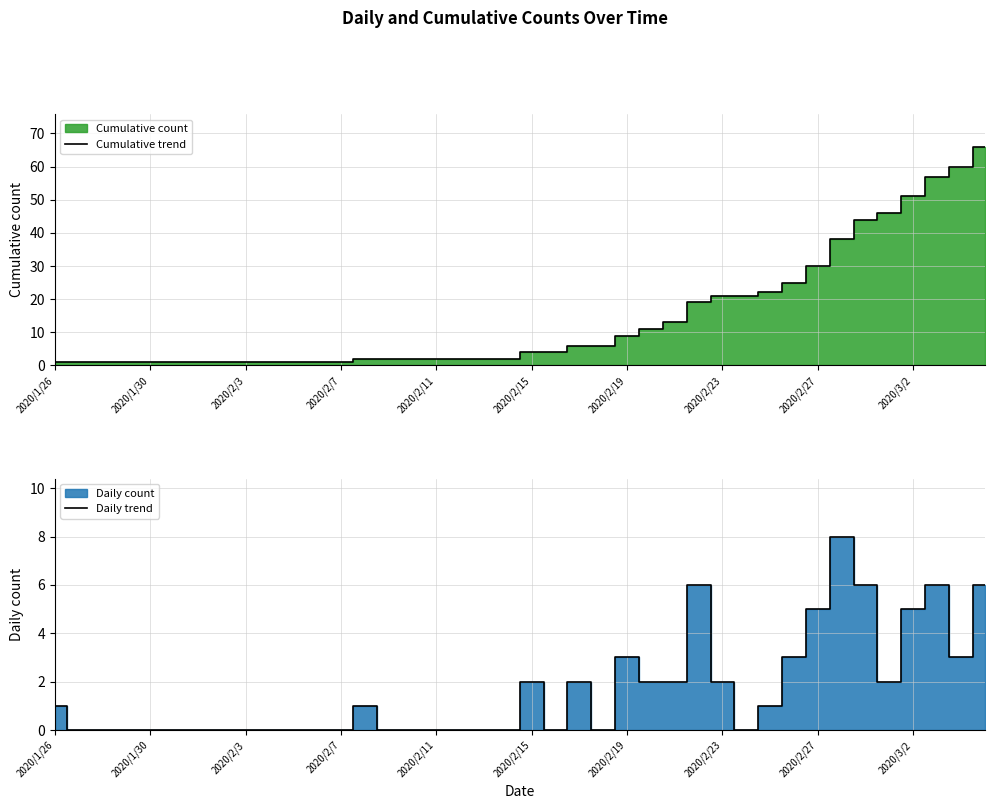

Where is Cumulative trend nearest to the value 33?

2020/2/27